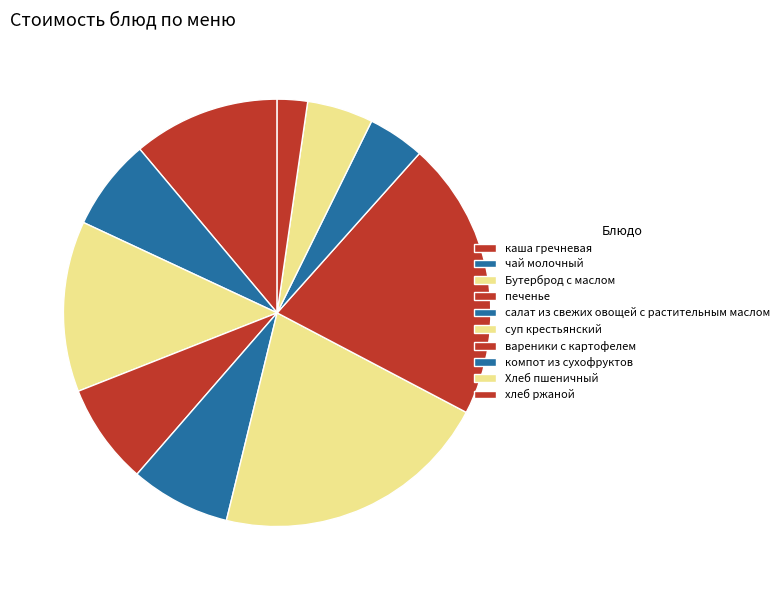

To the nearest percent, what is the combined percentage of компот из сухофруктов and каша гречневая?

15%